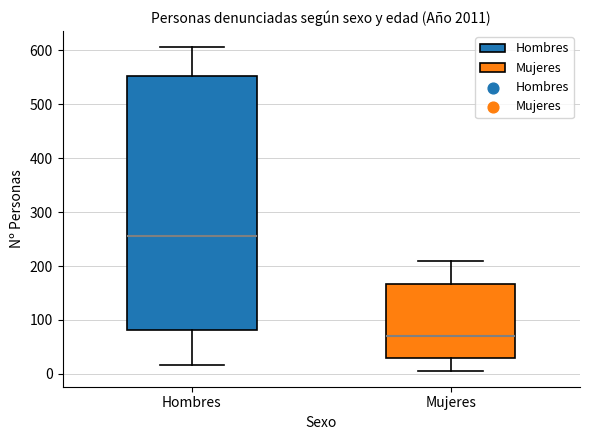

Which box has the lowest median line?

Mujeres